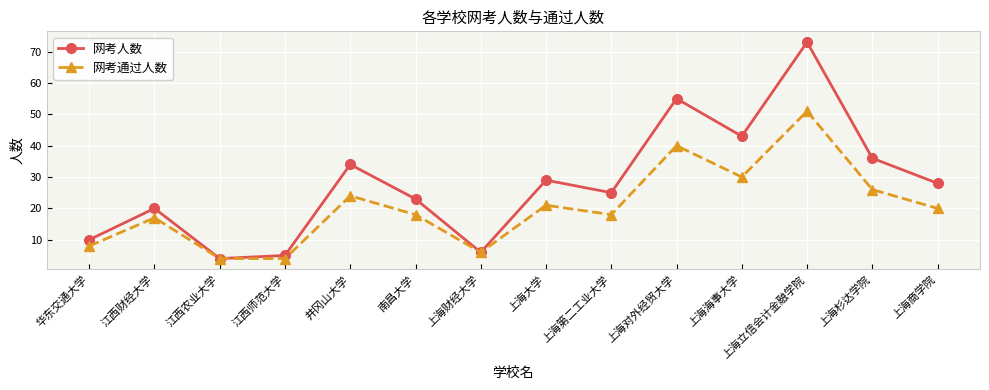

What is the label of the 6th point from the left?

南昌大学